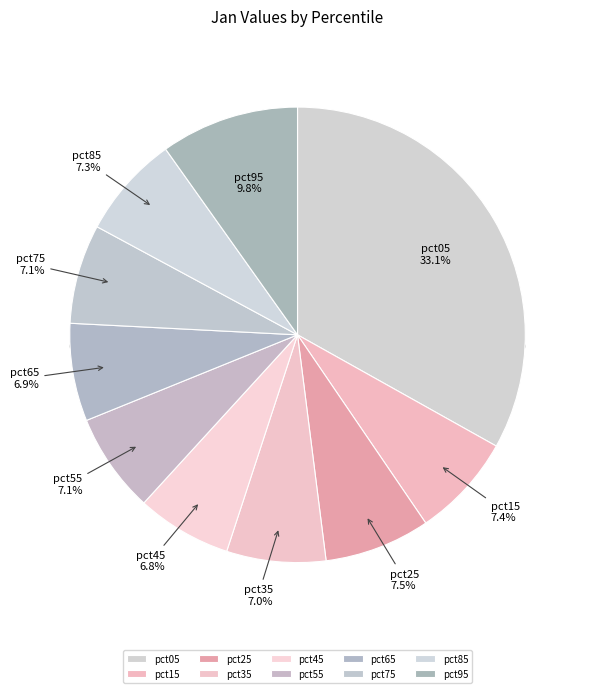

Combined, do pct15 and pct65 account for over 50%?

No